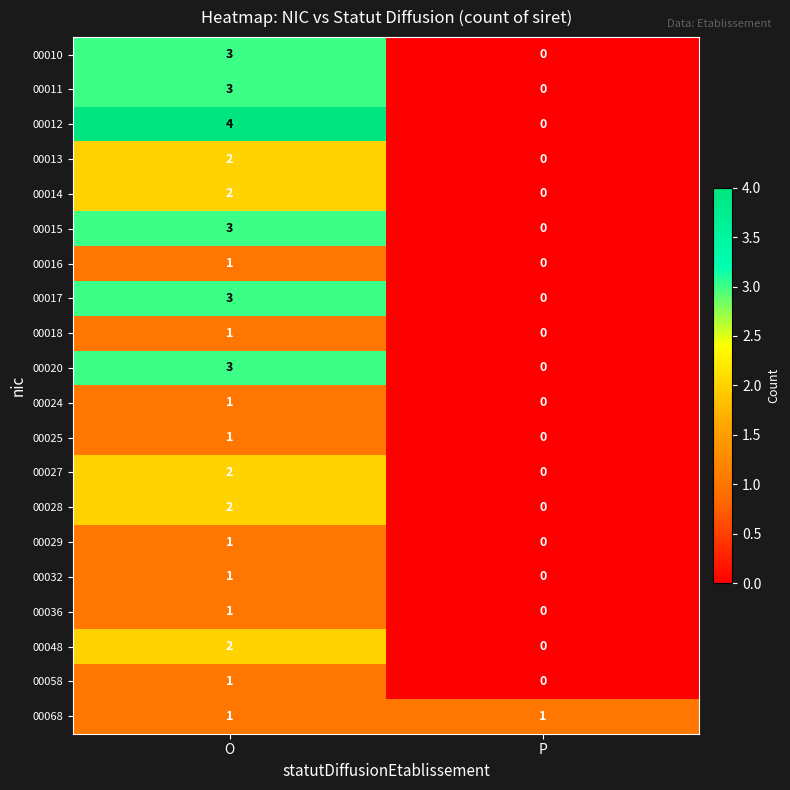

List the labels in order of 00036 value, largest first.

O, P